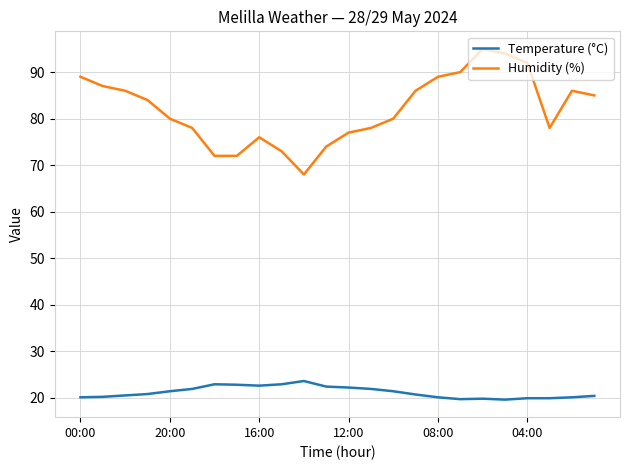

Which series has the widest spread of values?

Humidity (%)